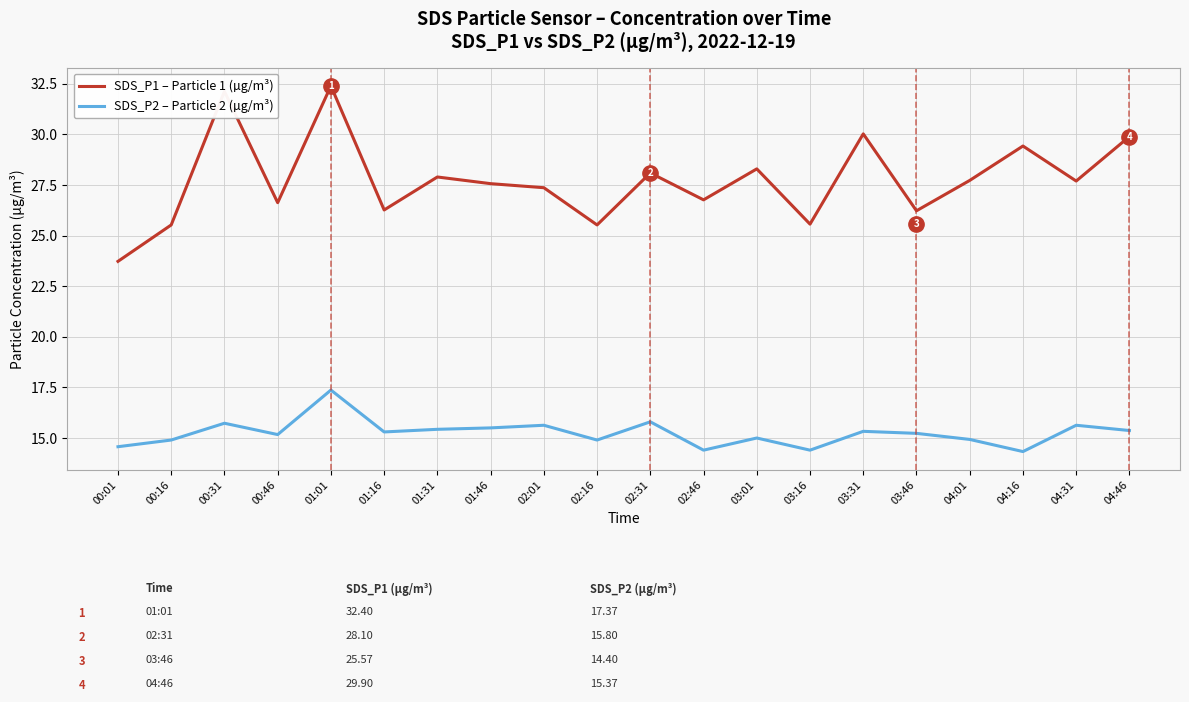

What is the difference between the SDS_P2 – Particle 2 (µg/m³) values at 04:31 and 03:46?

0.4